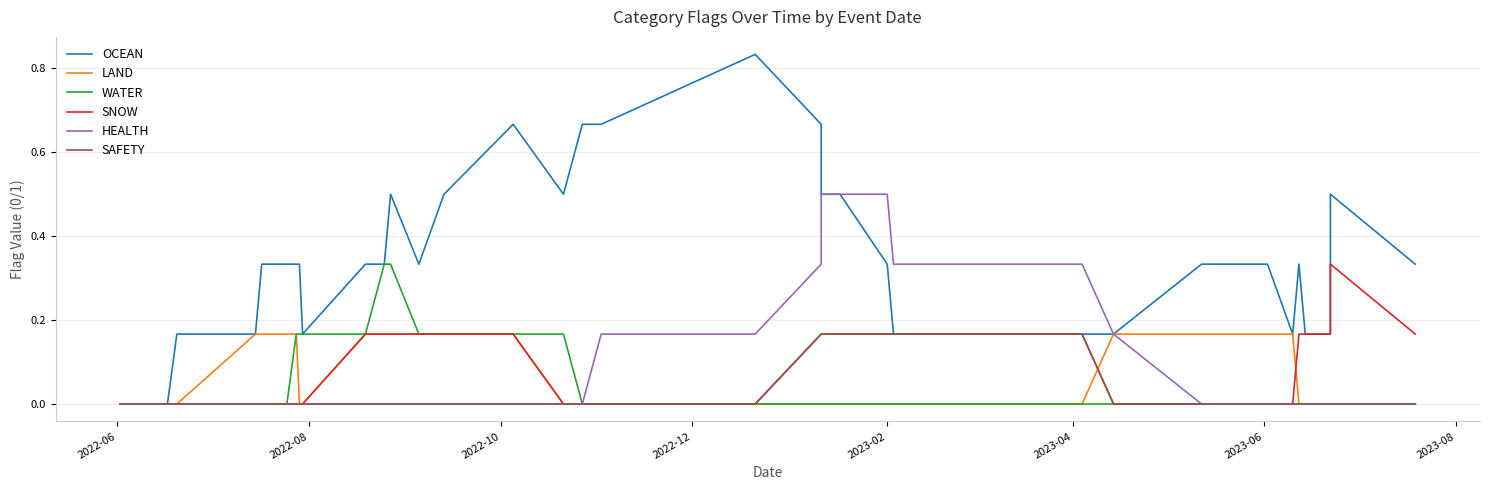

True or false: HEALTH and SNOW cross at least once.

False